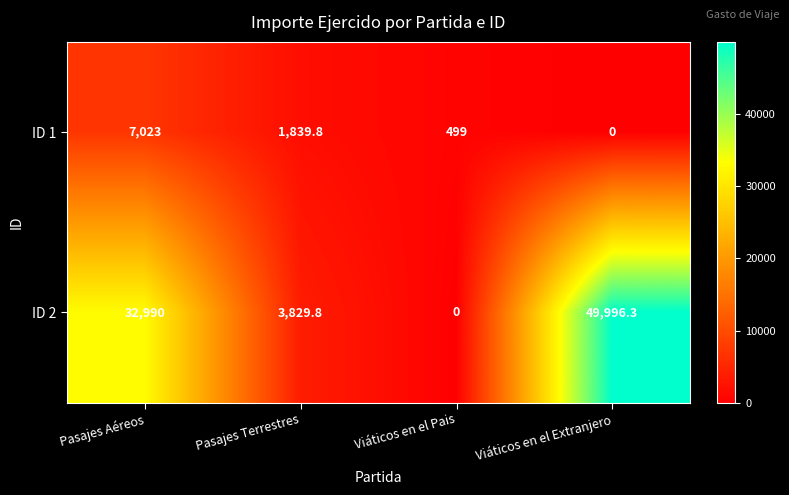

The ID 1 series shows 1839.8 at Pasajes Terrestres. True or false?

True